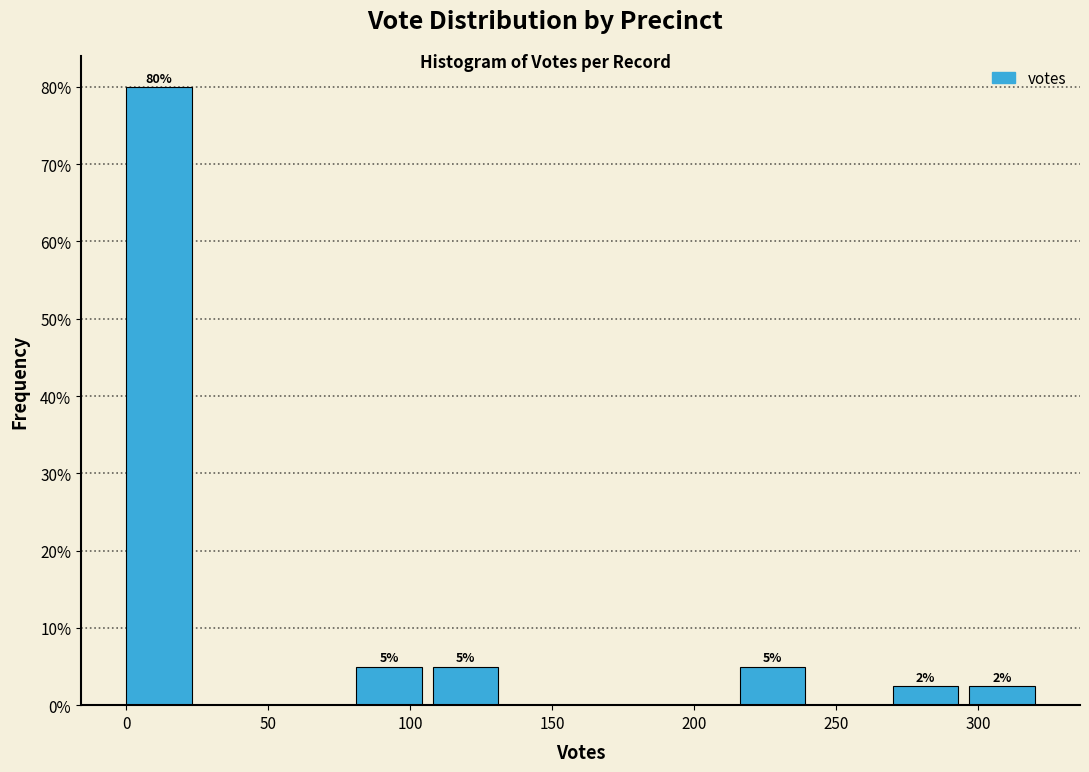

Which range on the x-axis has the tallest bar?

0 to 27